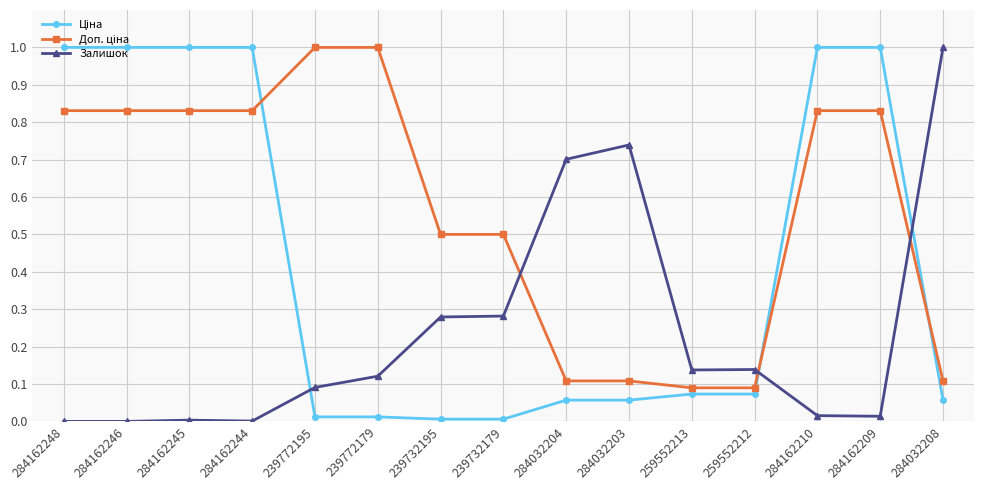

What is the greatest value displayed?

1.0